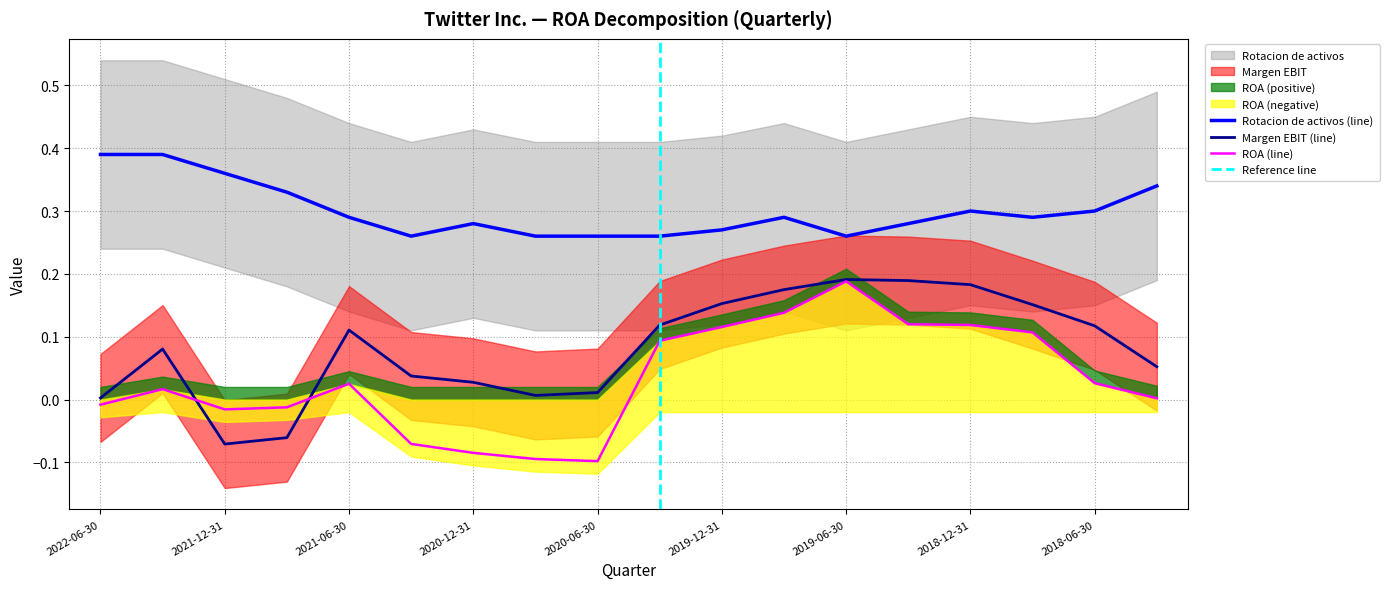

Read the Margen EBIT value at 2018-06-30.

0.1